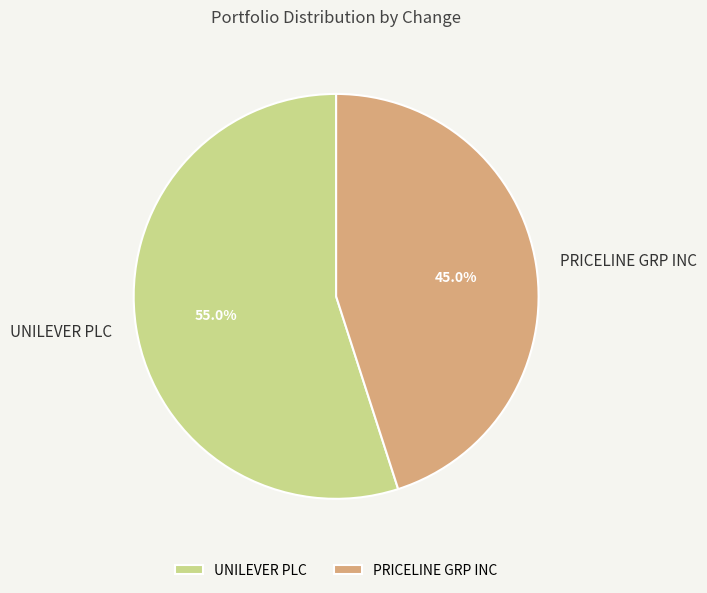

Between PRICELINE GRP INC and UNILEVER PLC, which is larger?

UNILEVER PLC